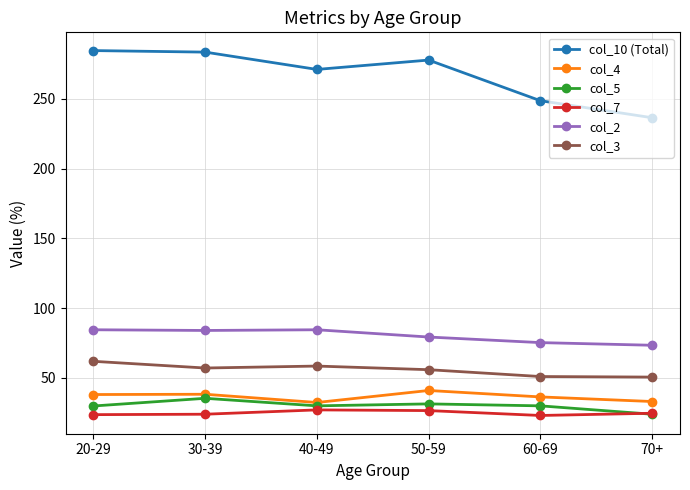

True or false: col_5 and col_4 cross at least once.

False